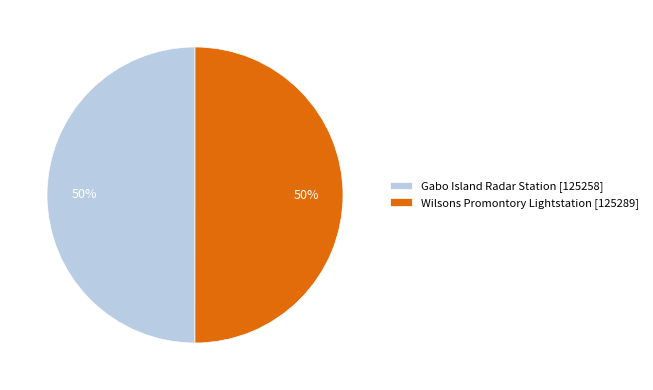

Is the sum of Wilsons Promontory Lightstation [125289] and Gabo Island Radar Station [125258] greater than half?

Yes